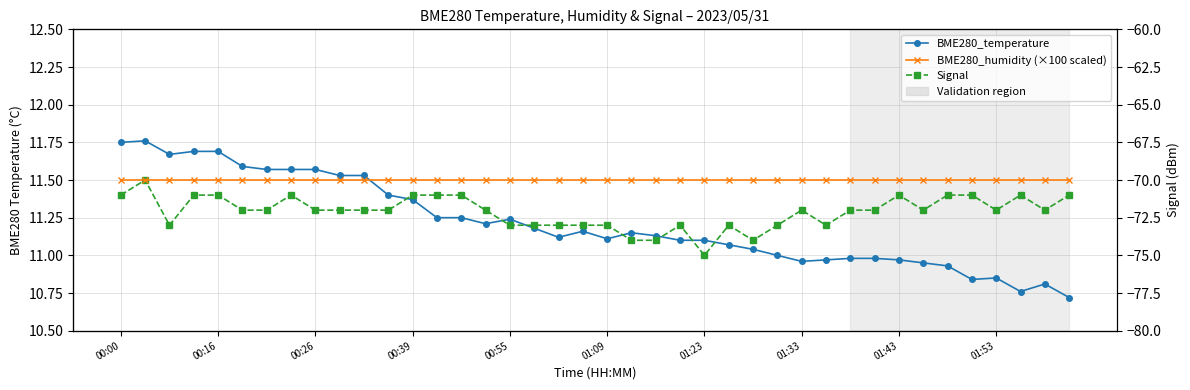

Does the chart display data point markers on the line(s)?

Yes